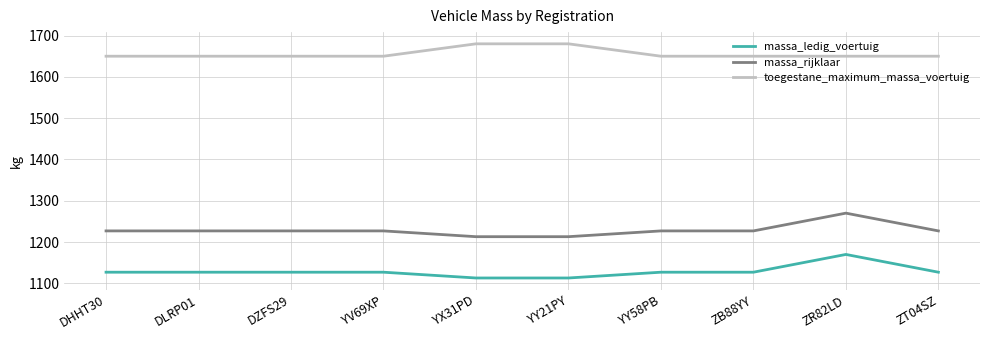

True or false: massa_rijklaar and massa_ledig_voertuig cross at least once.

False